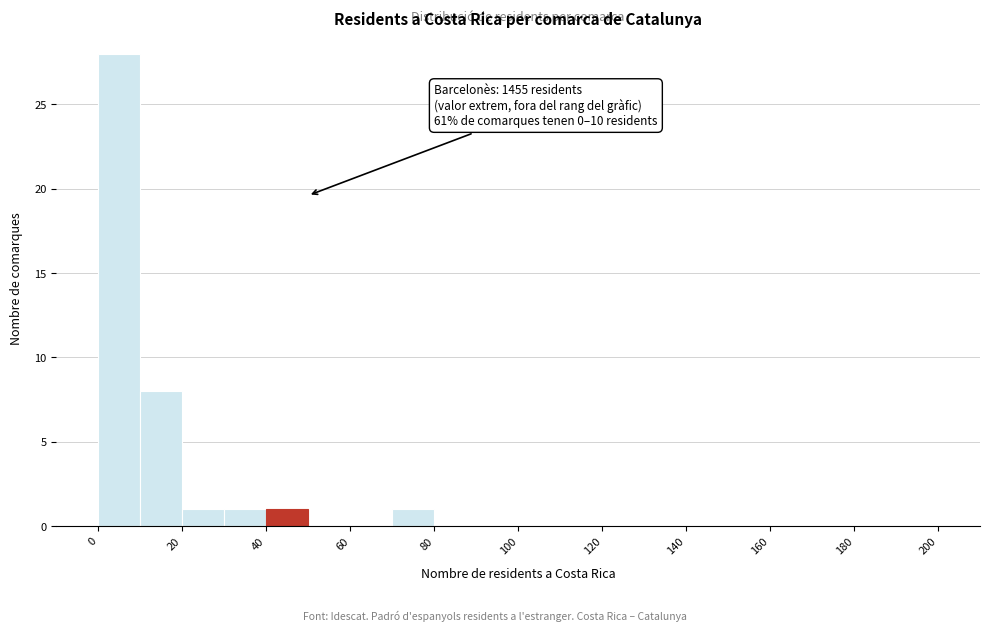

Over which range of the x-axis is the bar tallest?

0 to 10